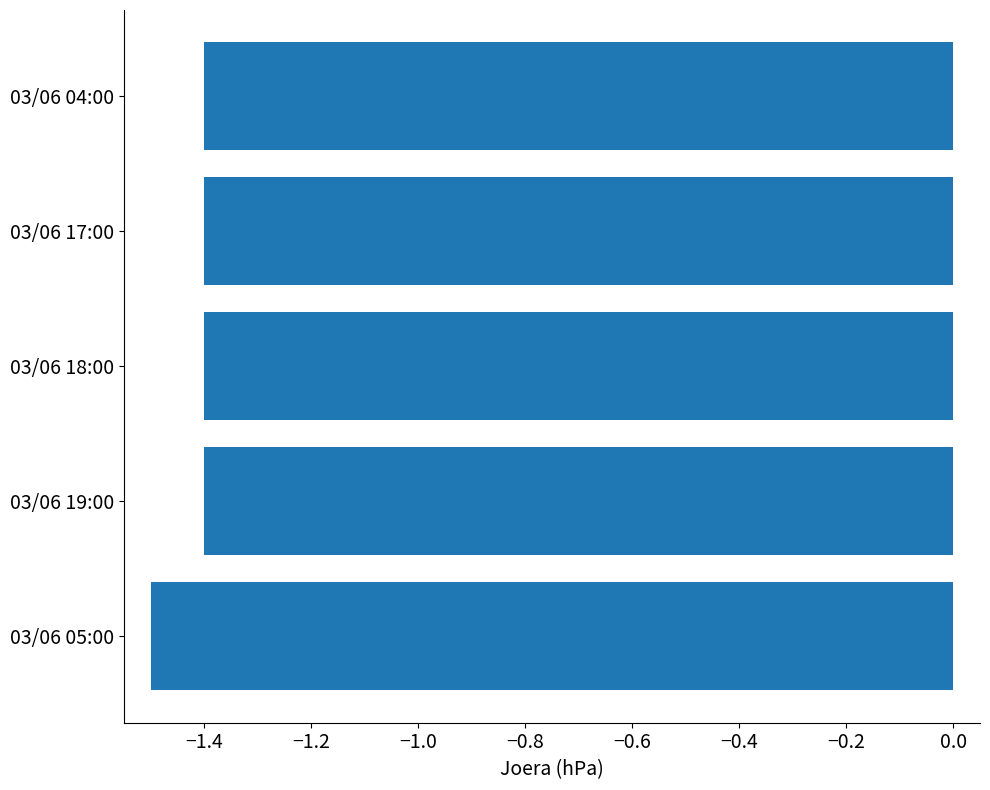

Does the chart contain stacked bars?

No